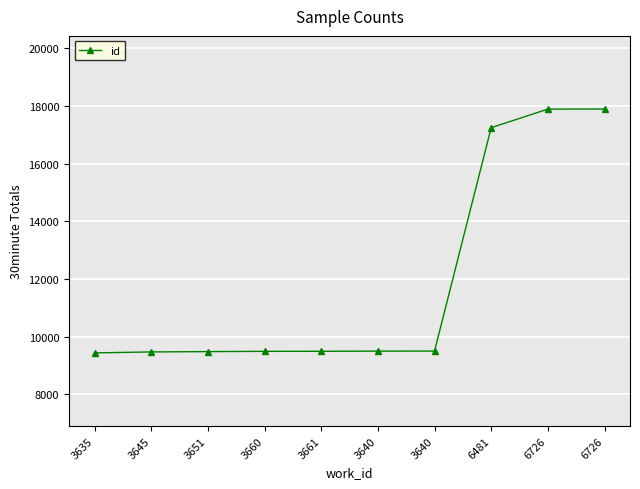

How many values are below 9496?

5